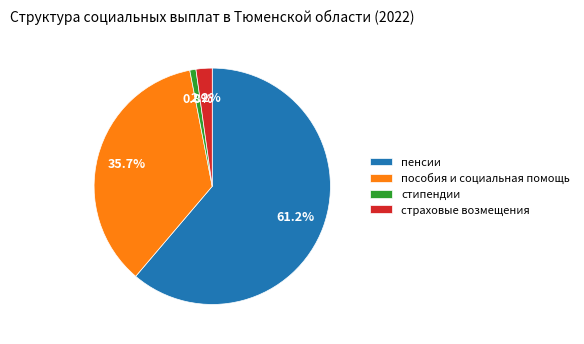

True or false: пособия и социальная помощь accounts for 23% of the total.

False